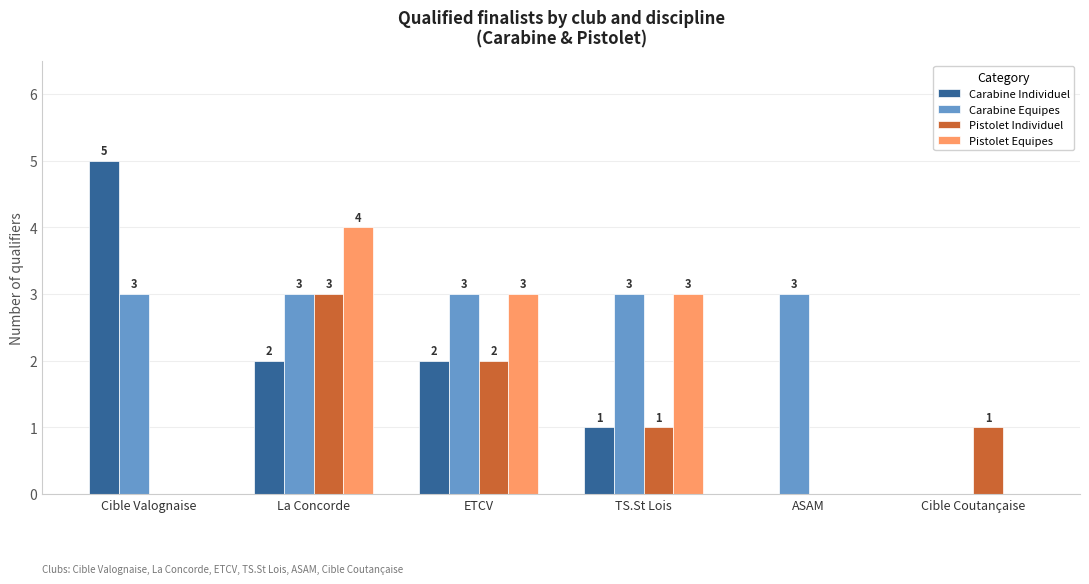

What is the sum of all Pistolet Equipes values?

10